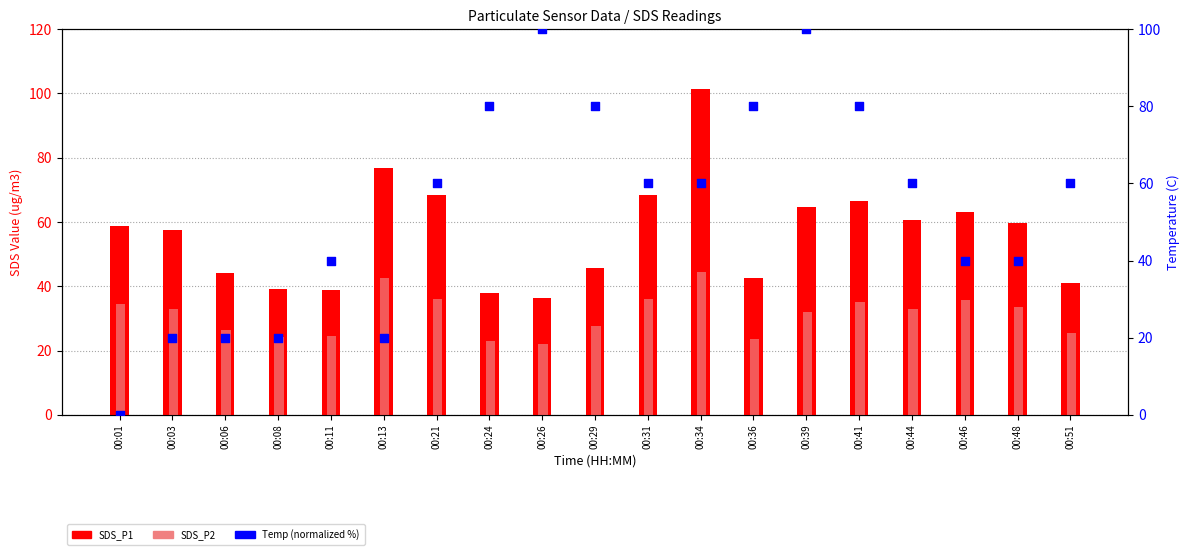

Which series contains the lowest Y value?

Temp (normalized %)